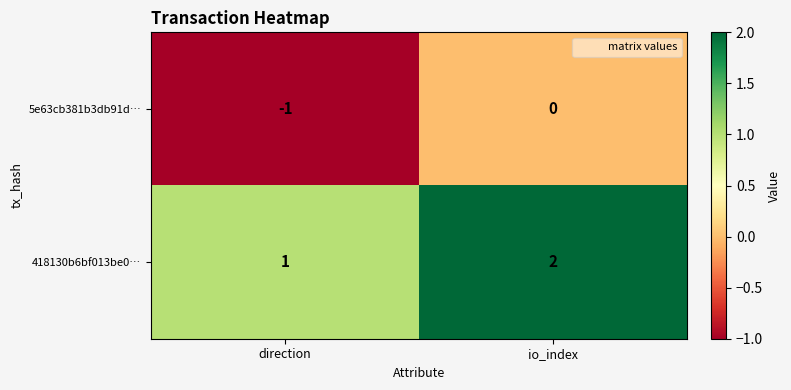

Rank the series at direction from highest to lowest value.

418130b6bf013be0…, 5e63cb381b3db91d…